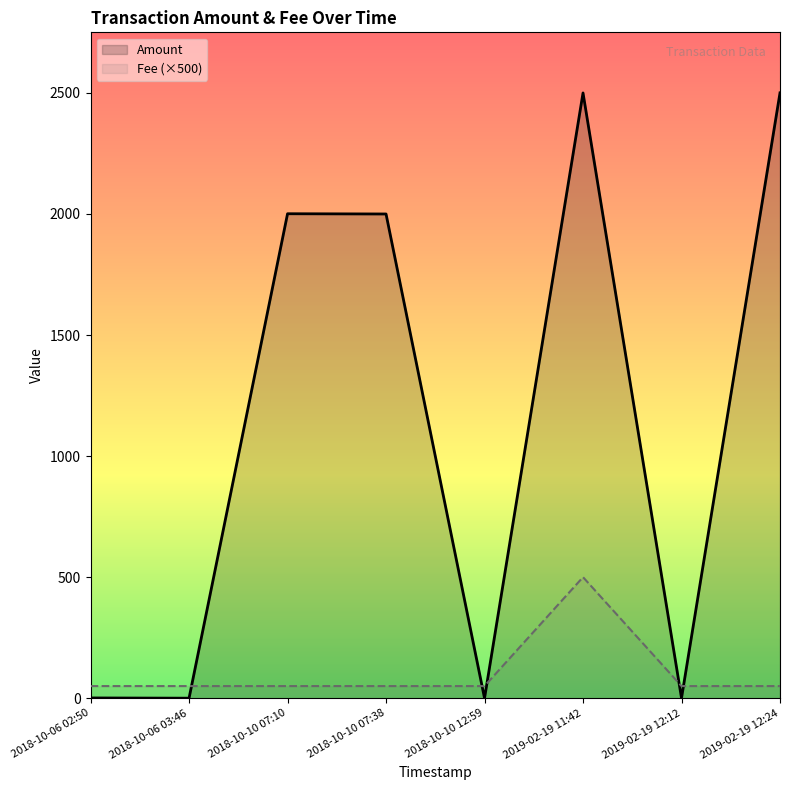

What is the average value of the Amount series?

1125.3